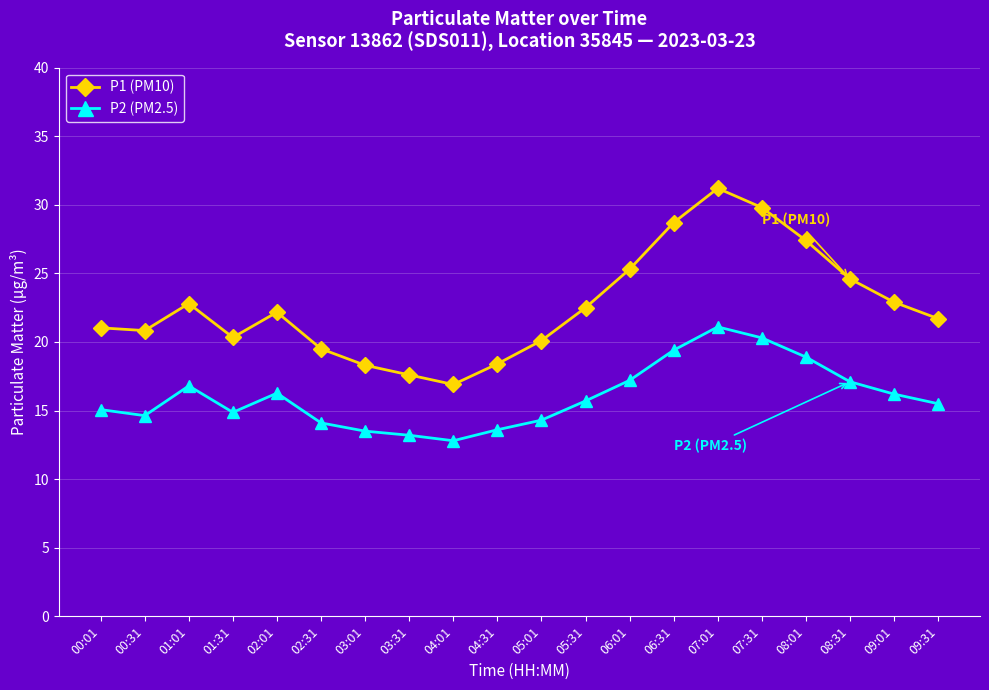

What is the value of the P2 (PM2.5) point at the 2nd from the left?

14.6